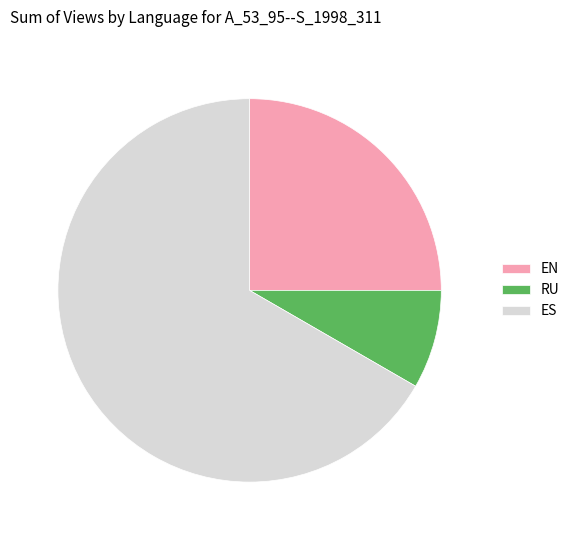

Which slice represents more than half of the pie?

ES